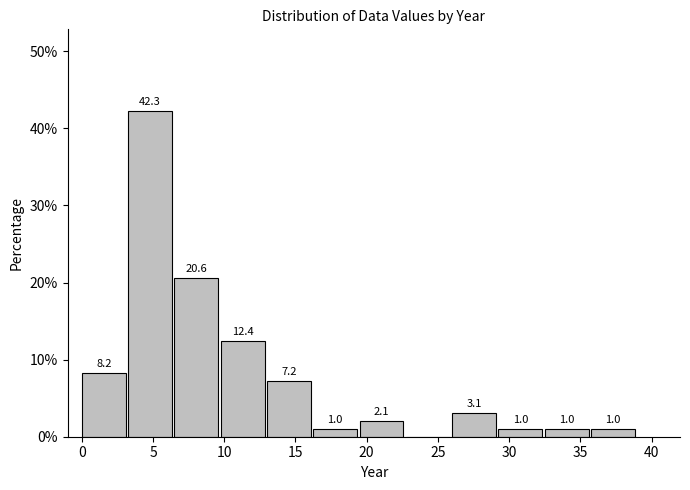

Over which range of the x-axis is the bar tallest?

3.25 to 6.50